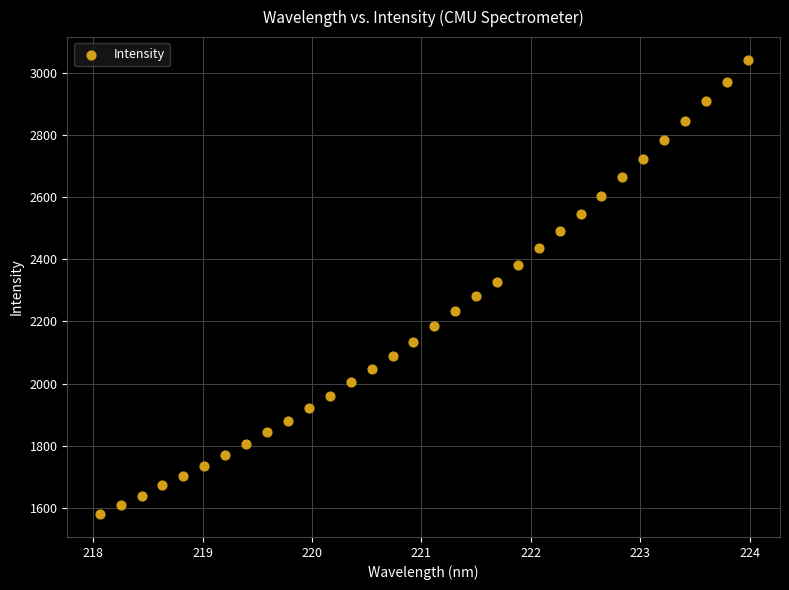

What is the range of X values (max minus min)?

5.9